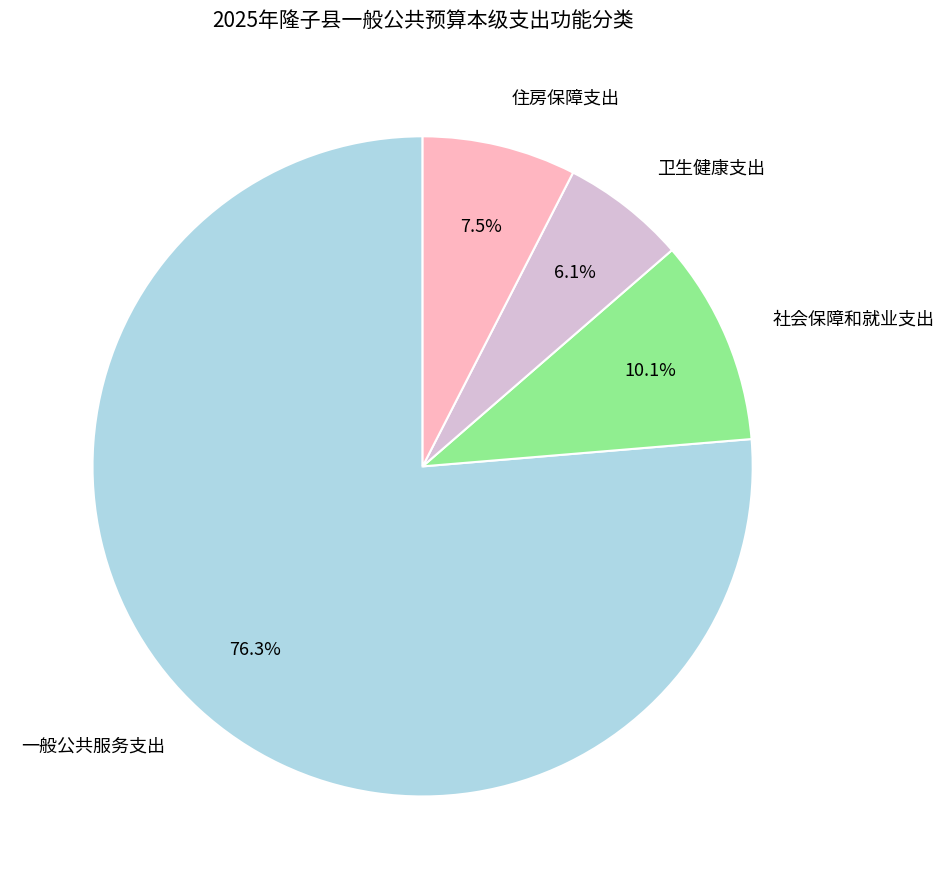

Rank the categories by value from highest to lowest.

一般公共服务支出, 社会保障和就业支出, 住房保障支出, 卫生健康支出